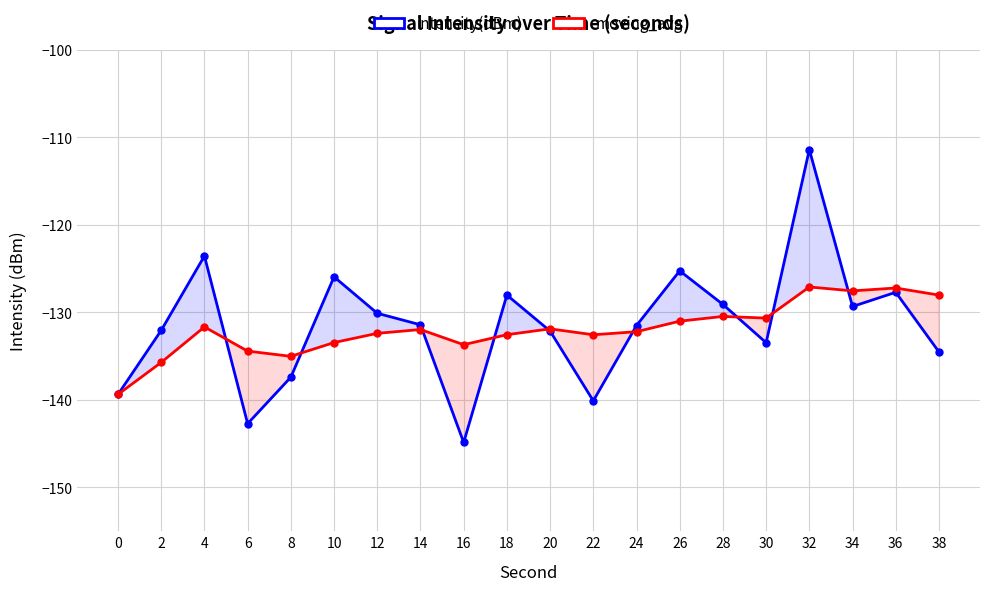

What is the value of the intensity(dBm) point at the 8th from the left?

-131.4